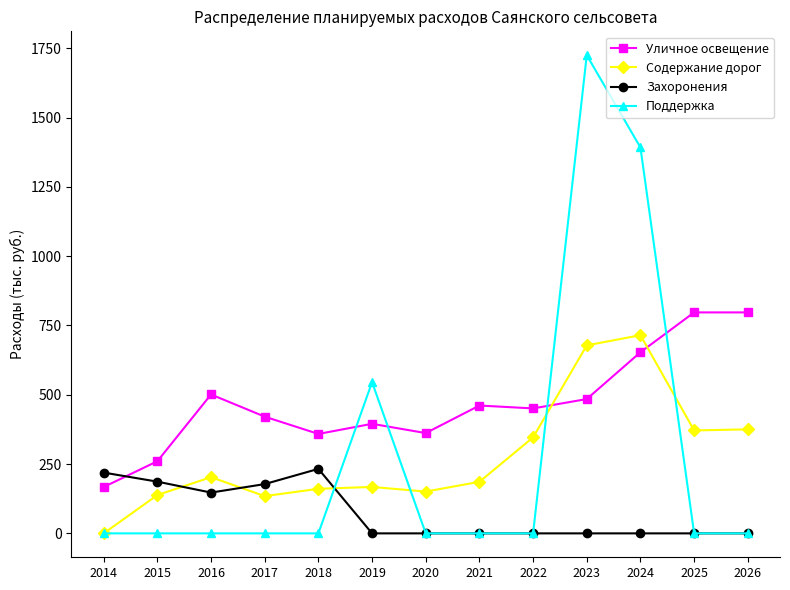

What is the spread (max minus min) of values at 2019?

545.6